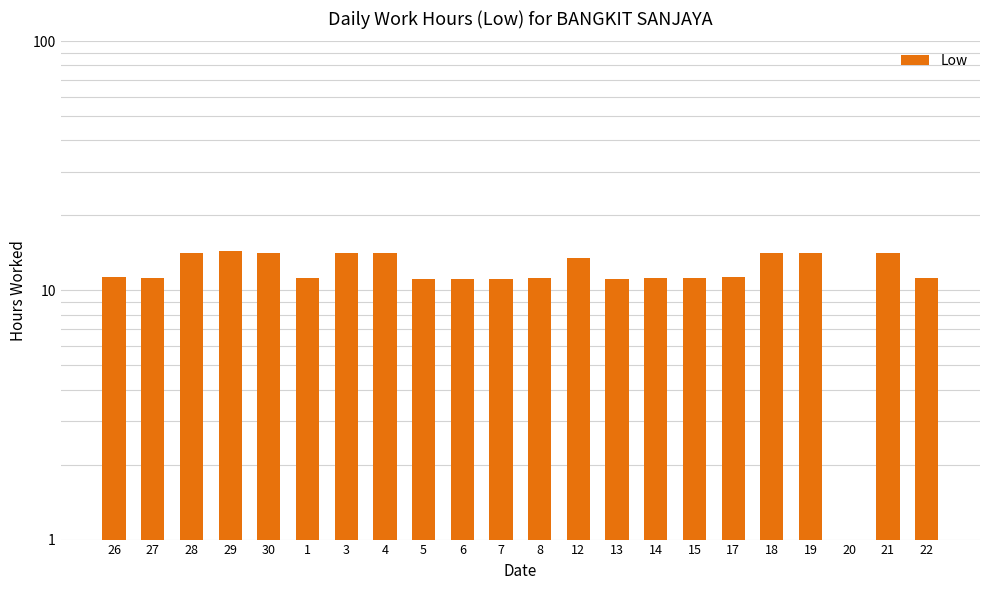

What is the difference between the maximum and minimum values?

14.4